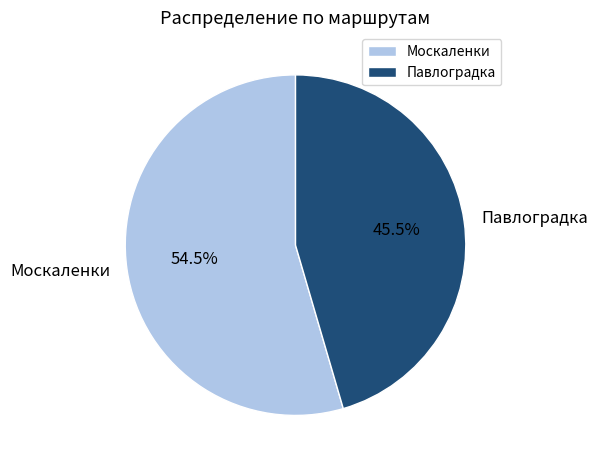

Is there any slice that represents more than half of the pie?

Yes